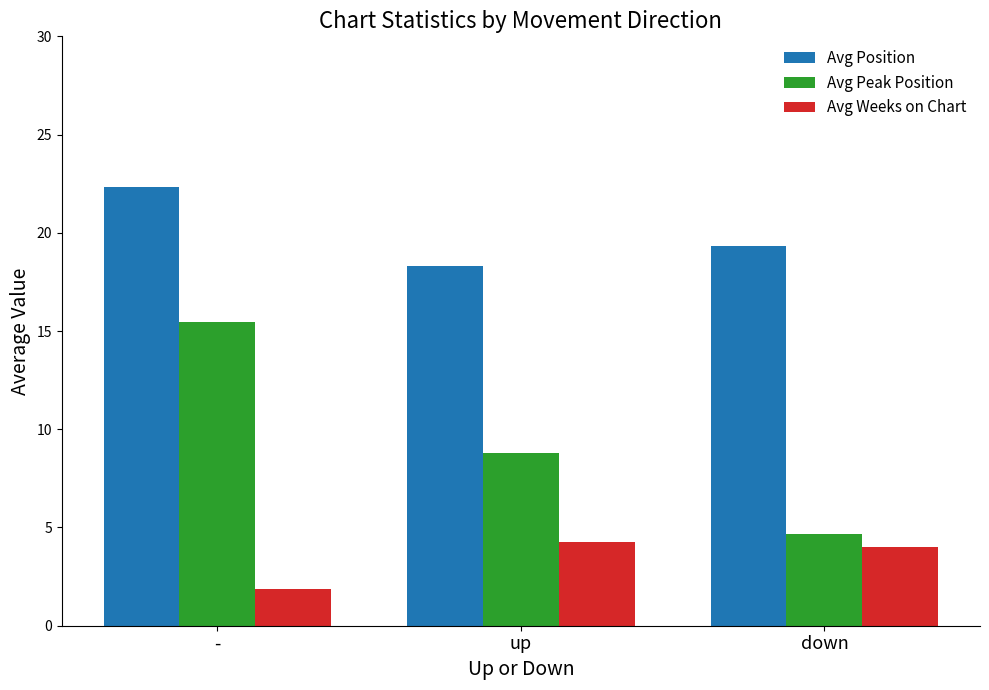

The value of Avg Position at down is 19.3. True or false?

True